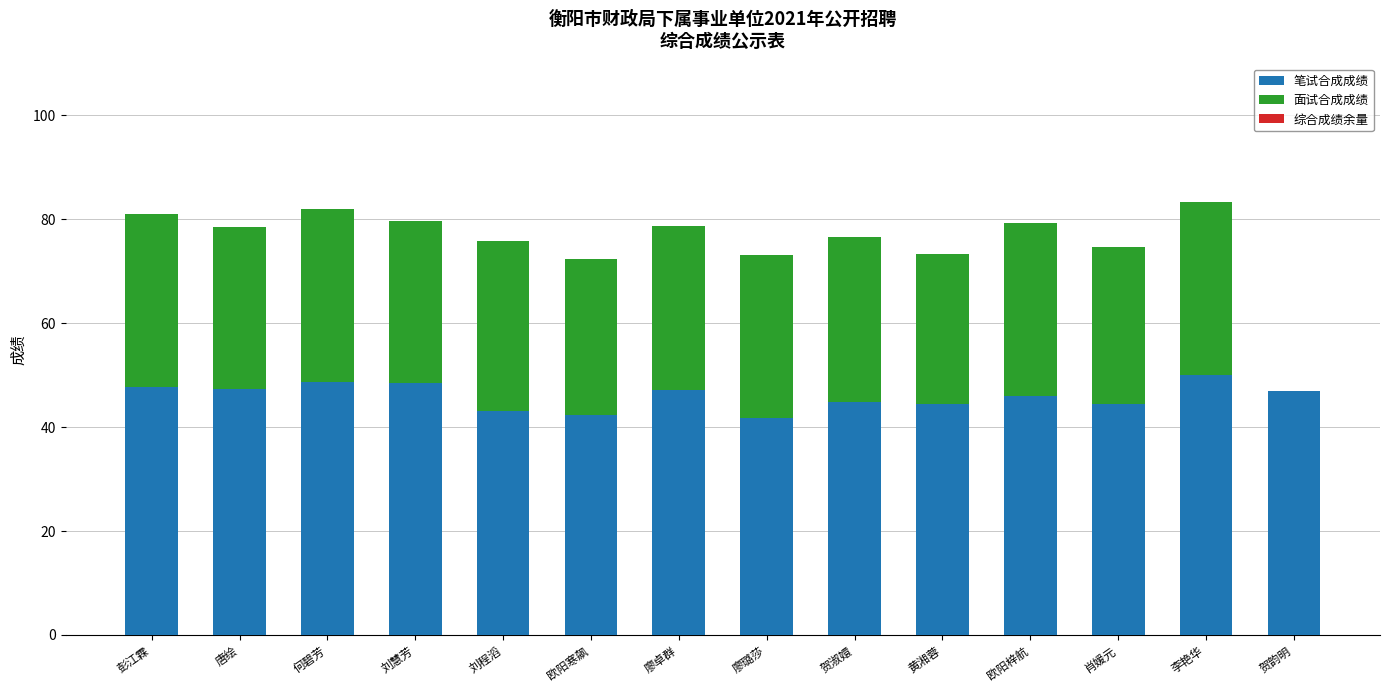

What is the maximum value for 笔试合成成绩?

50.0